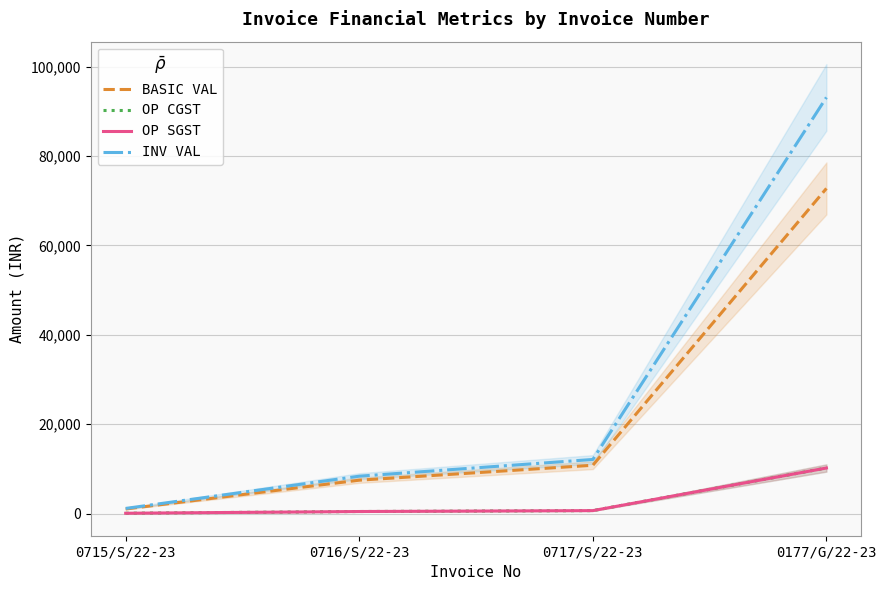

Reading right to left, transcribe all the data shown in this chart.

BASIC VAL: 0177/G/22-23=72747.0	0717/S/22-23=10800.0	0716/S/22-23=7458.0	0715/S/22-23=1017.0
OP CGST: 0177/G/22-23=10184.6	0717/S/22-23=648.0	0716/S/22-23=447.5	0715/S/22-23=61.0
OP SGST: 0177/G/22-23=10184.6	0717/S/22-23=648.0	0716/S/22-23=447.5	0715/S/22-23=61.0
INV VAL: 0177/G/22-23=93116.2	0717/S/22-23=12096.0	0716/S/22-23=8353.0	0715/S/22-23=1139.0